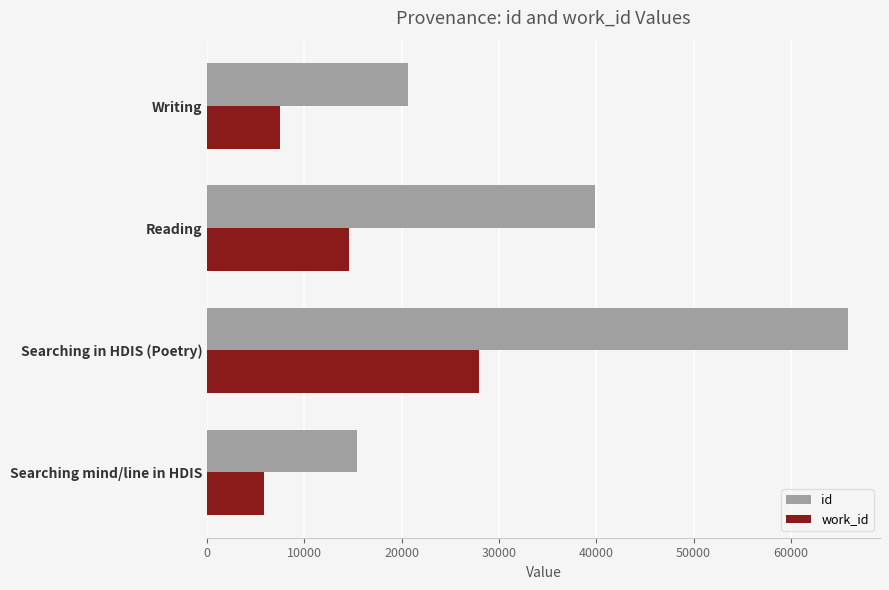

What is the sum of all id values?

141837